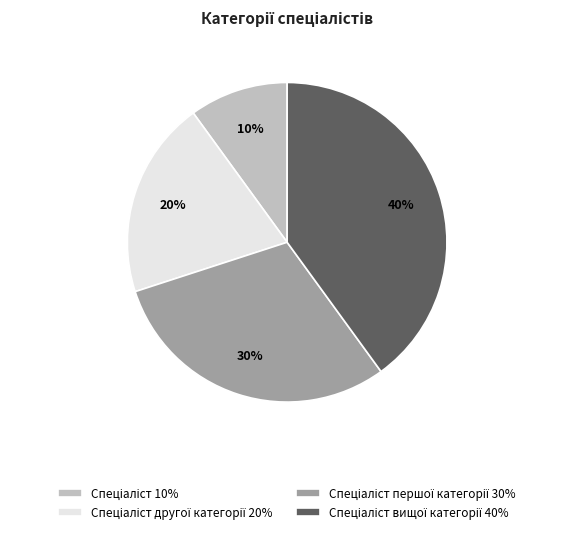

To the nearest percent, what is the difference between the largest and smallest slice percentages?

30%